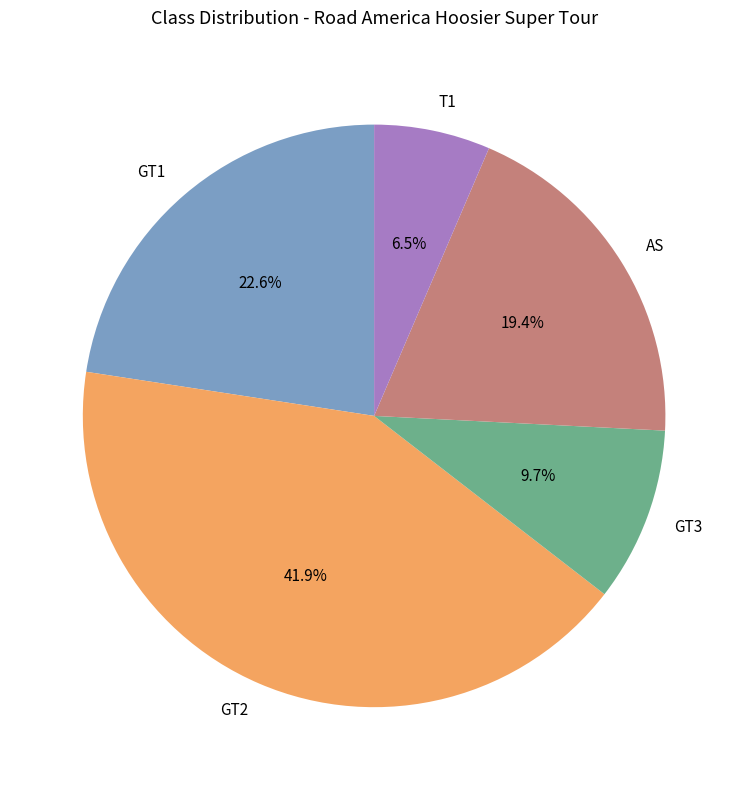

To the nearest percent, what is the difference between the GT2 and T1 slice percentages?

35%